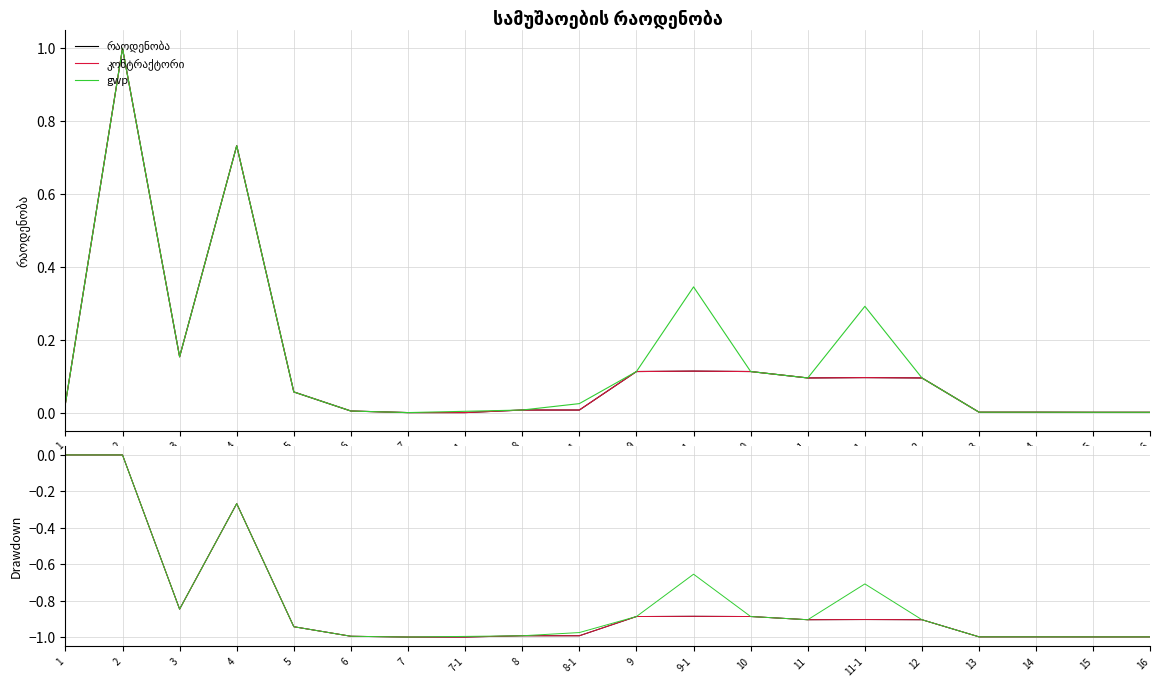

At which category does the chart reach its peak across all series?

2